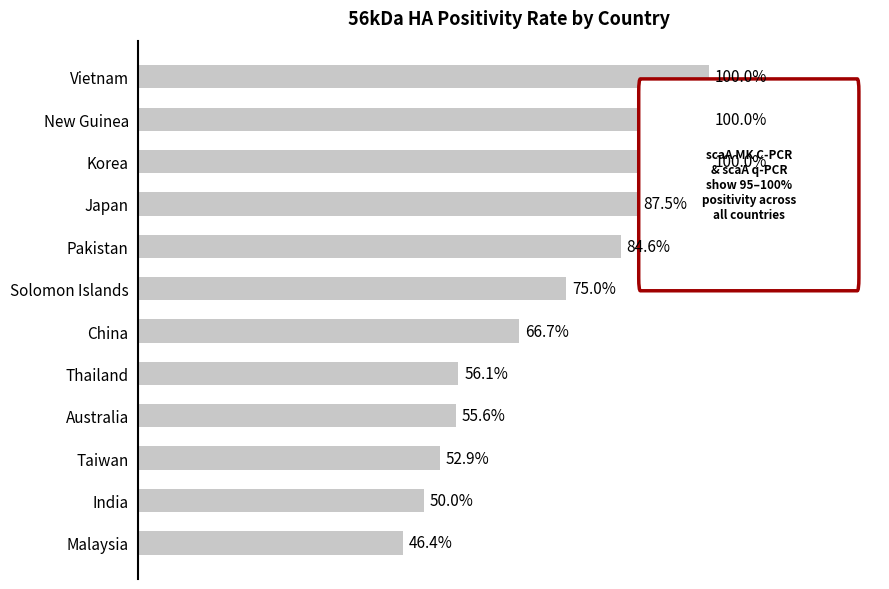

What is the label of the 2nd bar from the bottom?

India